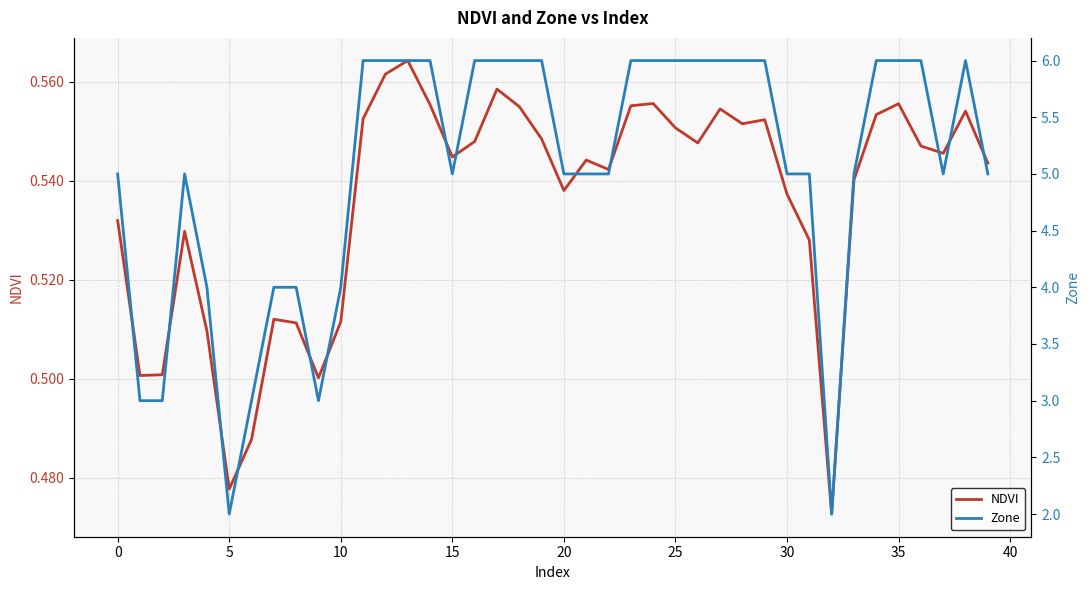

True or false: Zone has a value of 1.7 at 0.

False